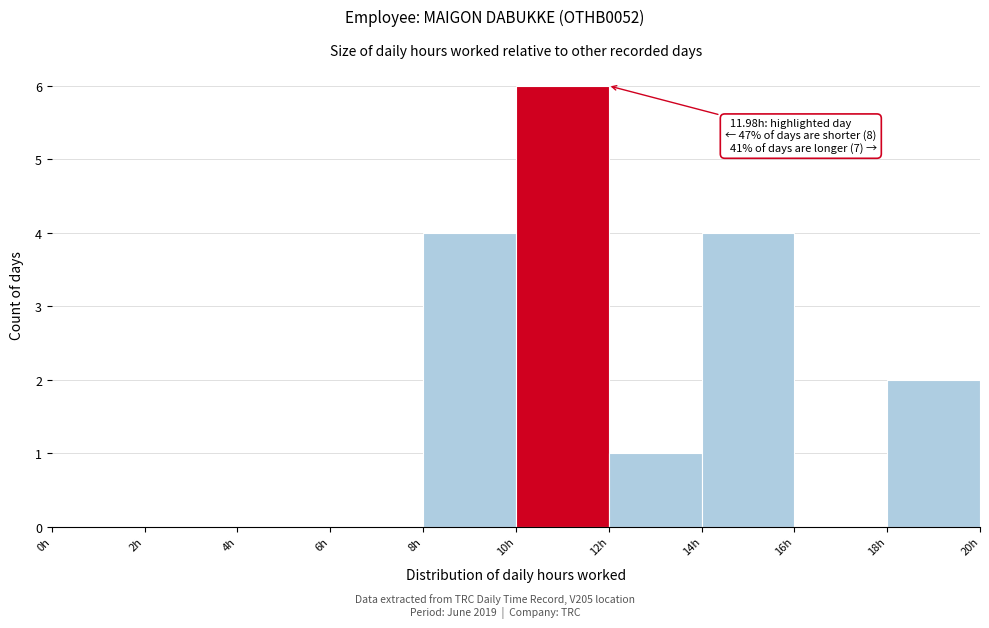

Over which range of the x-axis is the bar tallest?

10 to 12